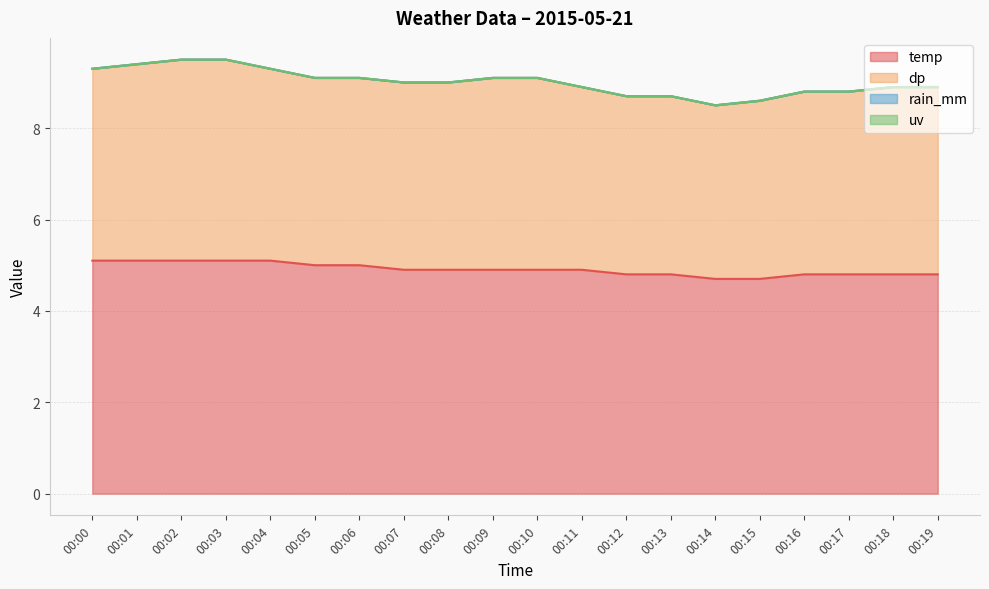

At which category is the sum across all series the highest?

00:02